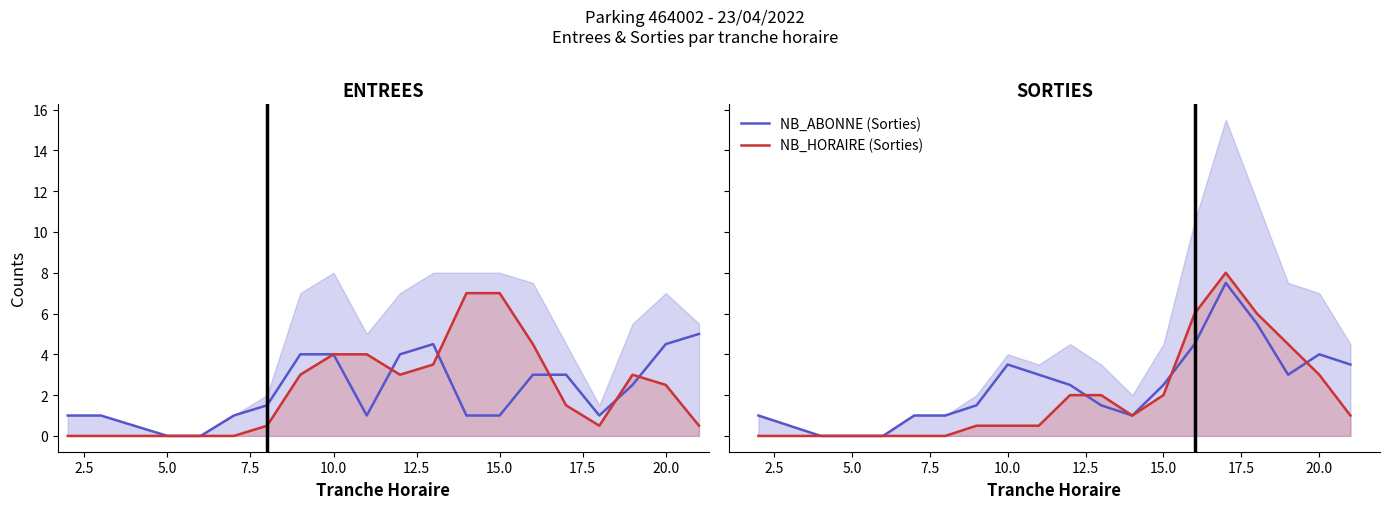

Which series changed the most between 22.5 and 13?

NB_HORAIRE (Entrées)